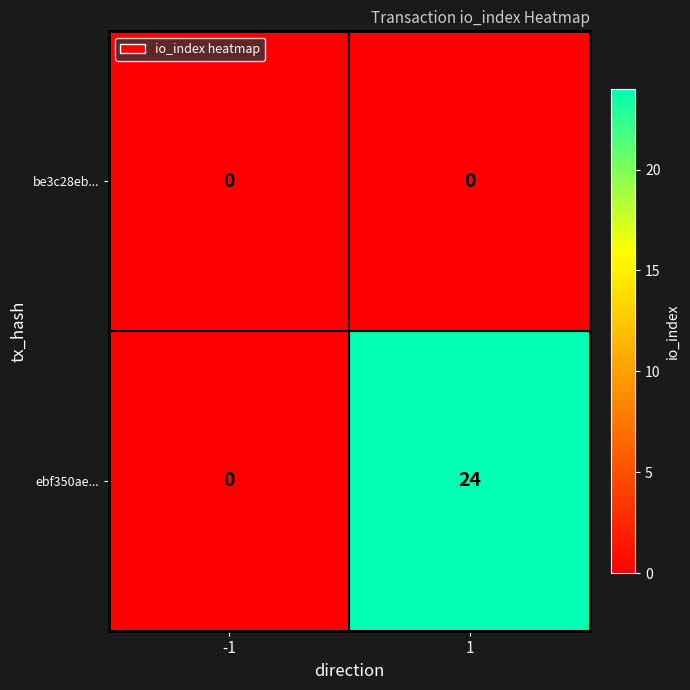

Which series has the largest total across all categories?

ebf350ae...